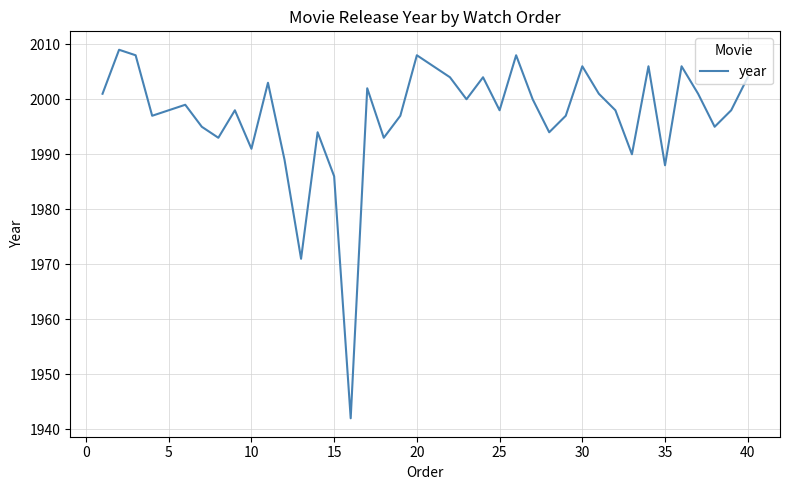

What is the difference between the maximum and minimum values?

67